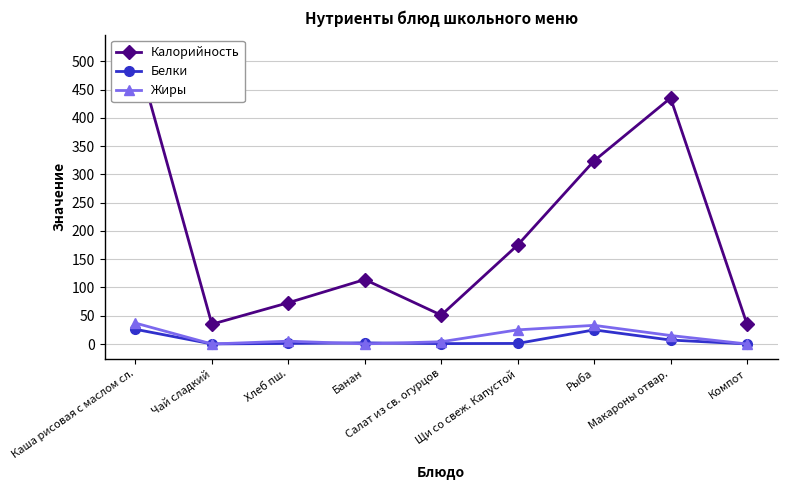

At which category is the sum across all series the highest?

Каша рисовая с маслом сл.